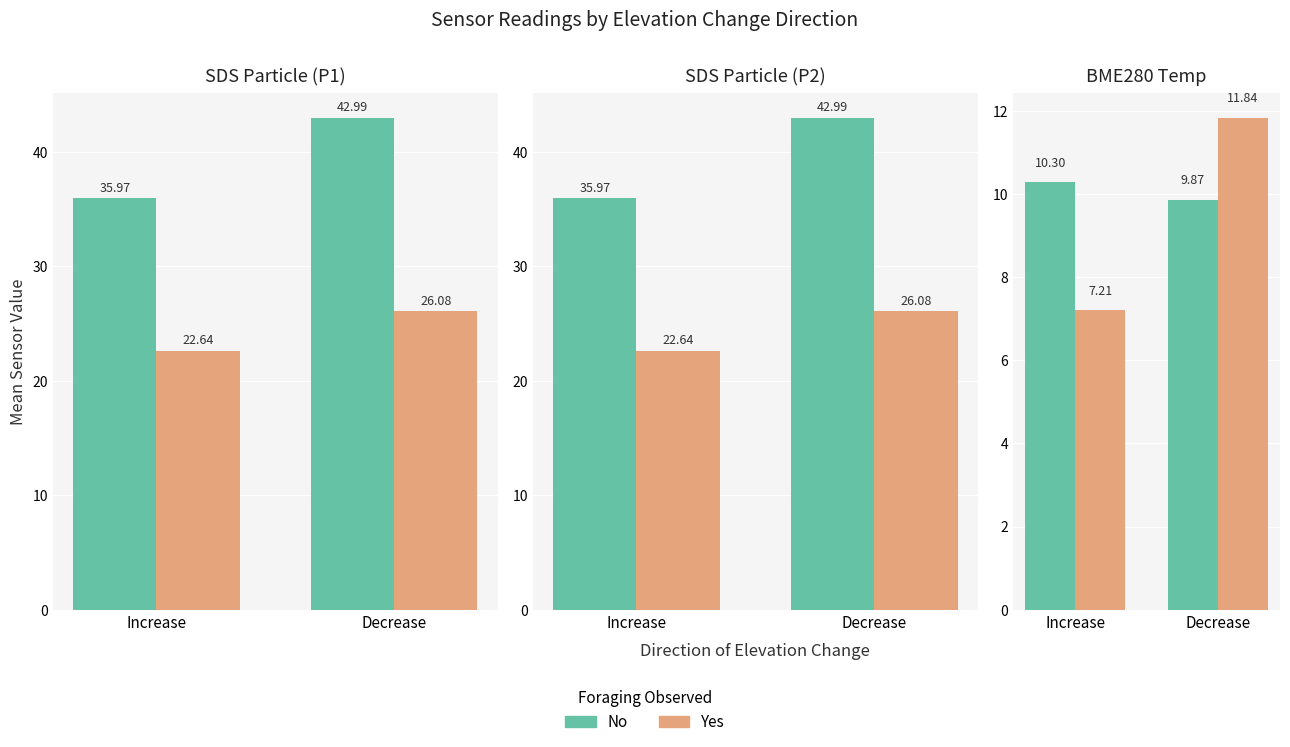

What is the label of the 1st bar from the left?

Increase